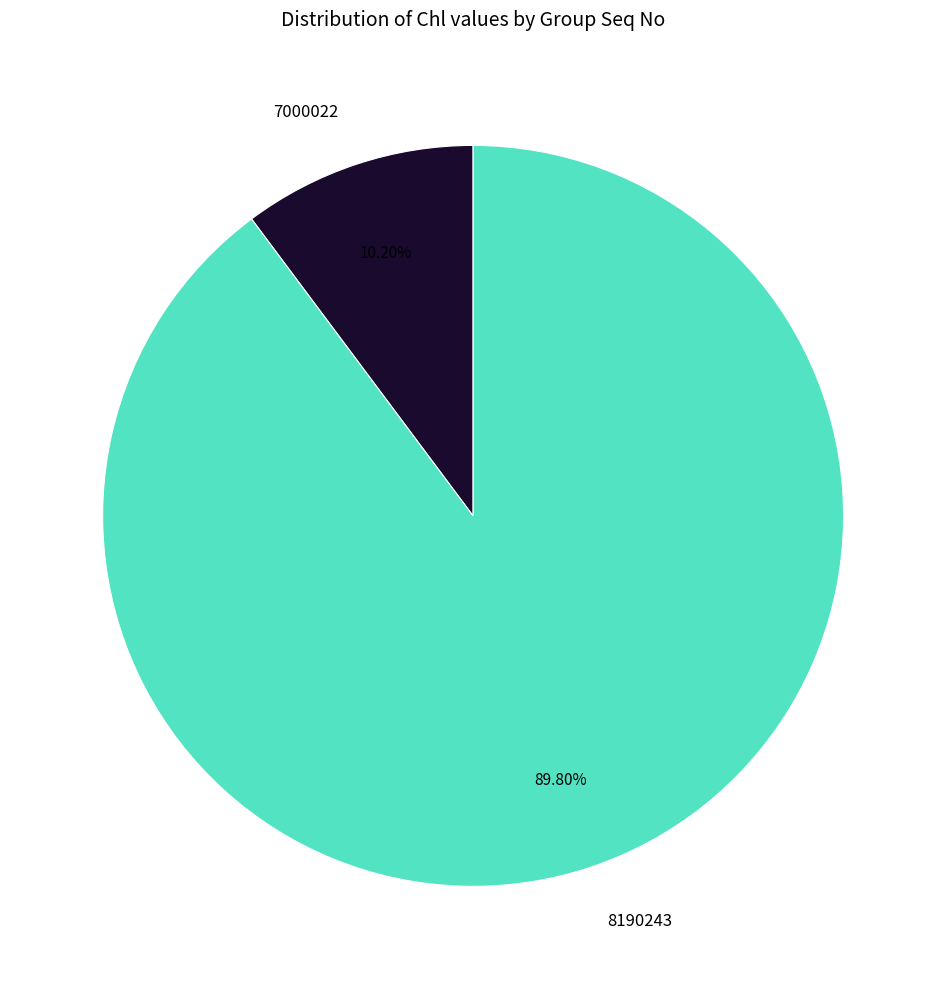

Rank the categories by value from lowest to highest.

7000022, 8190243